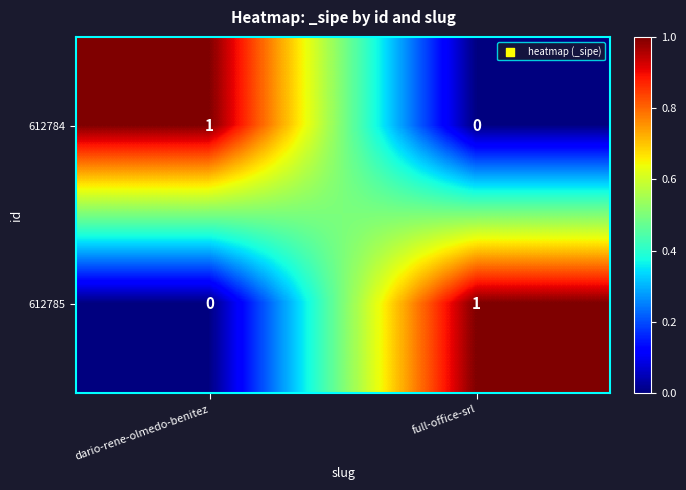

True or false: 612785 has a value of 1 at full-office-srl.

True